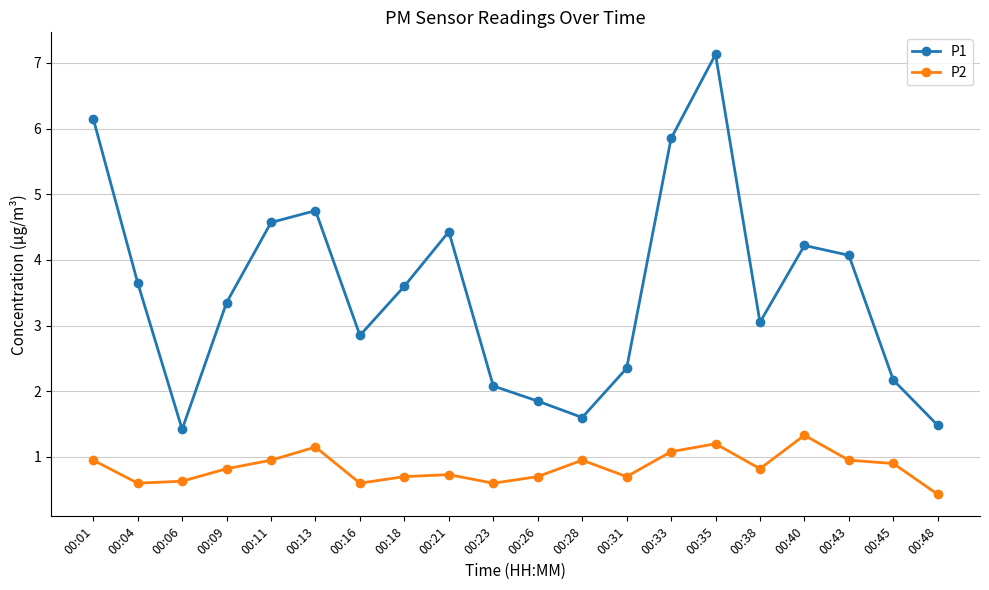

At how many categories does at least one series exceed 2?

16